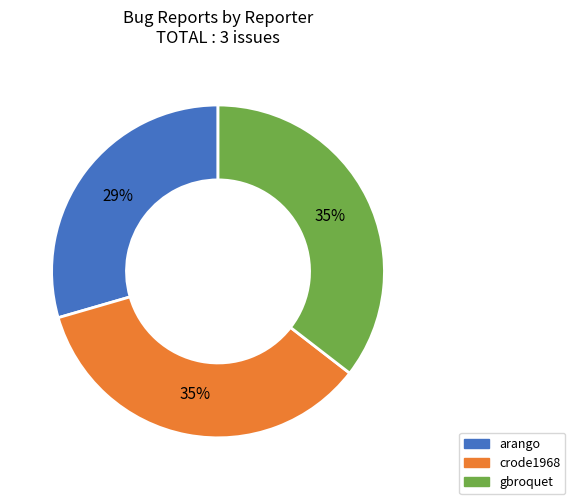

To the nearest percent, what is the difference between the largest and smallest slice percentages?

6%